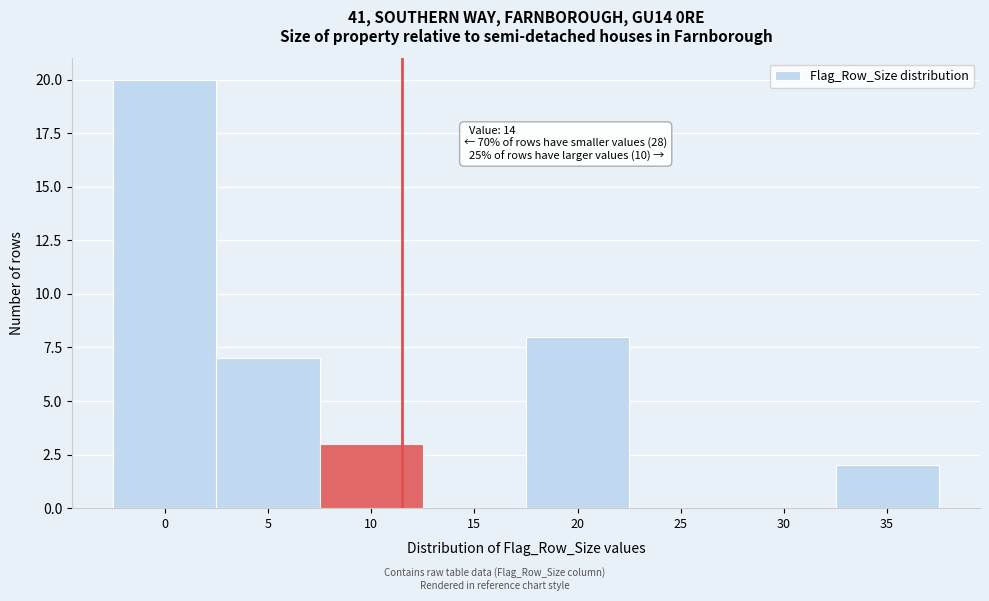

Reading left to right, list all the values displayed in this chart.

0=20	5=7	10=3	15=0	20=8	25=0	30=0	35=2